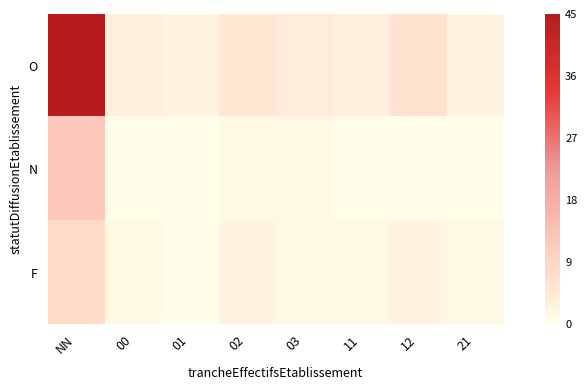

Which label corresponds to the smallest value in the chart?

00